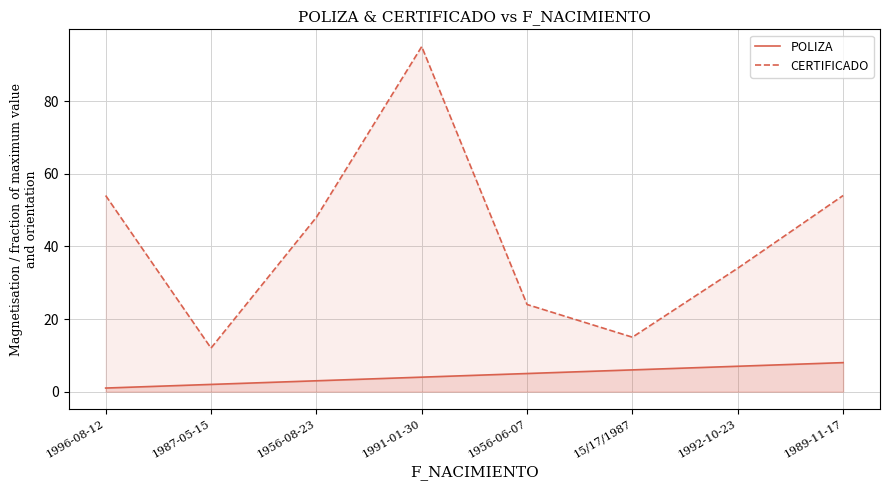

What is the total value across all series at 15/17/1987?

21